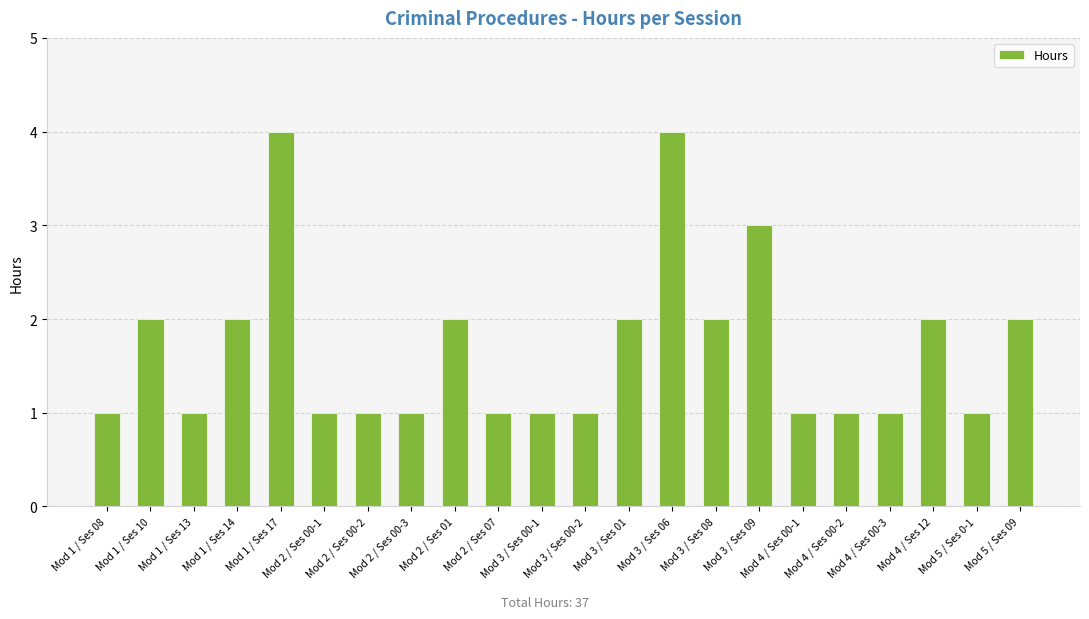

Which has a higher value, Mod 3 / Ses 06 or Mod 4 / Ses 12?

Mod 3 / Ses 06